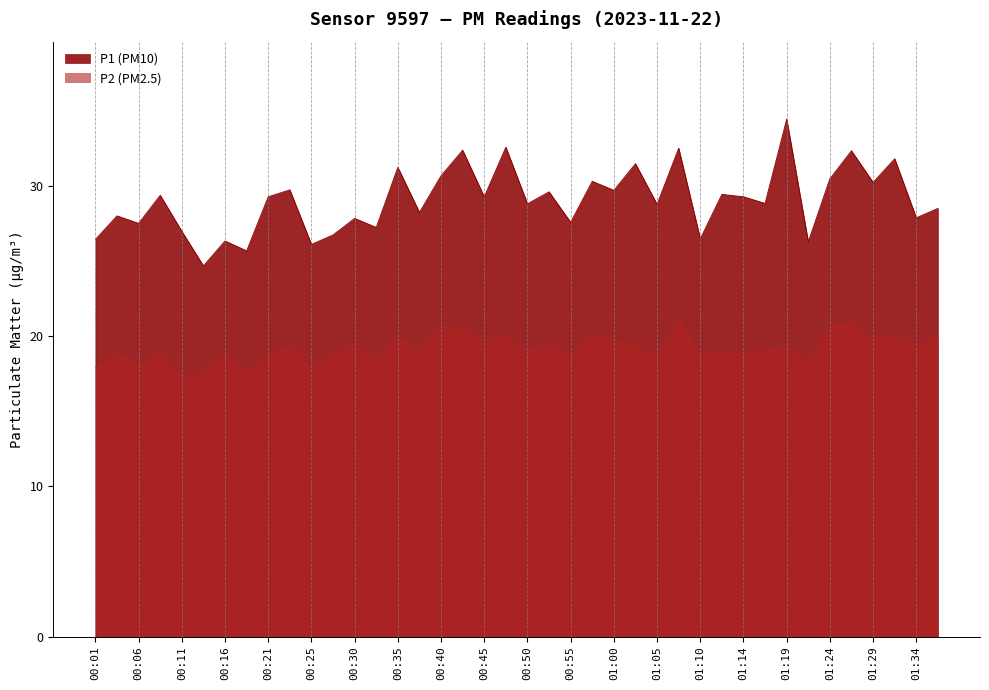

Which series has the largest total across all categories?

P1 (PM10)